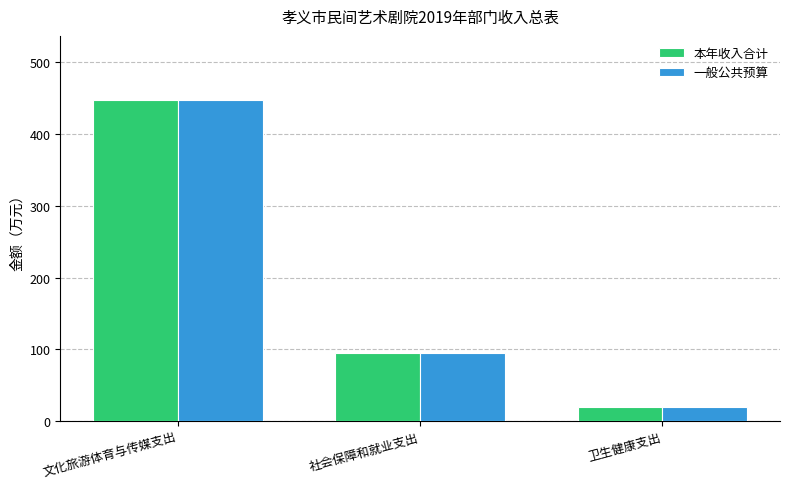

What is the maximum value shown in the chart?

447.4